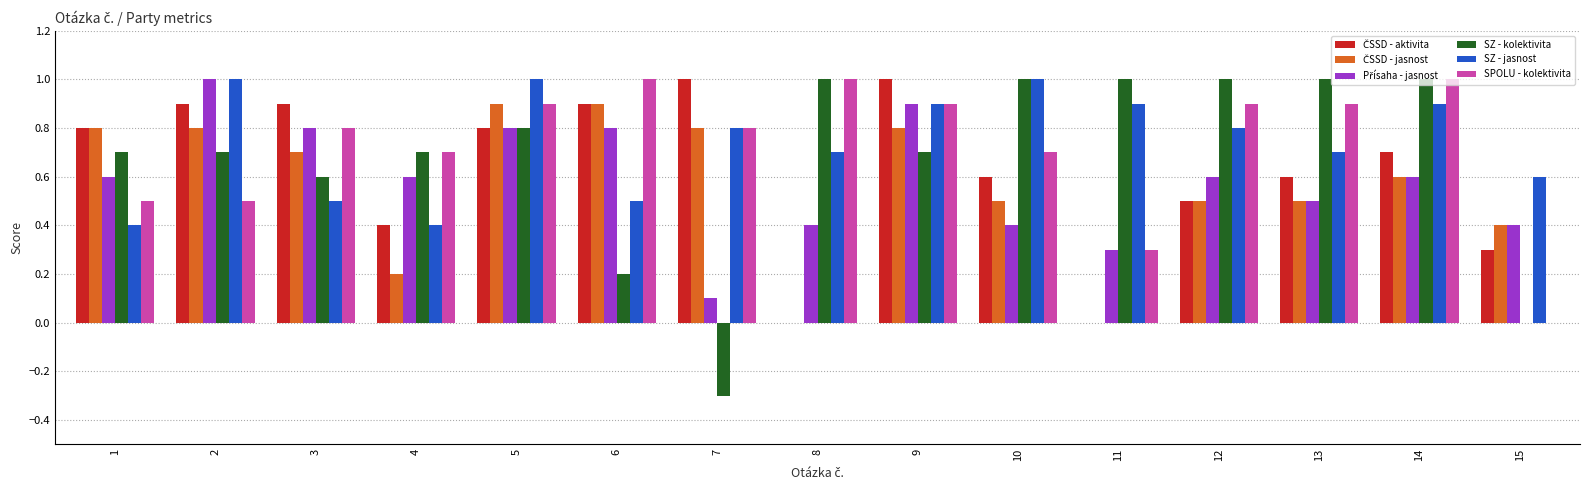

What is the sum of the SZ - kolektivita values at 2 and 12?

1.7